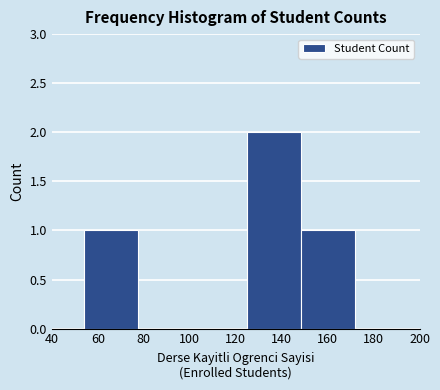

Reading left to right, list every bar in this chart as the range it spans on the x-axis followed by its height. Neither the bar edges nor the heights are printed on the chart, so give them approximately, as read against the axes.

54.0 to 77.6: 1
77.6 to 101.2: 0
101.2 to 124.8: 0
124.8 to 148.4: 2
148.4 to 172.0: 1